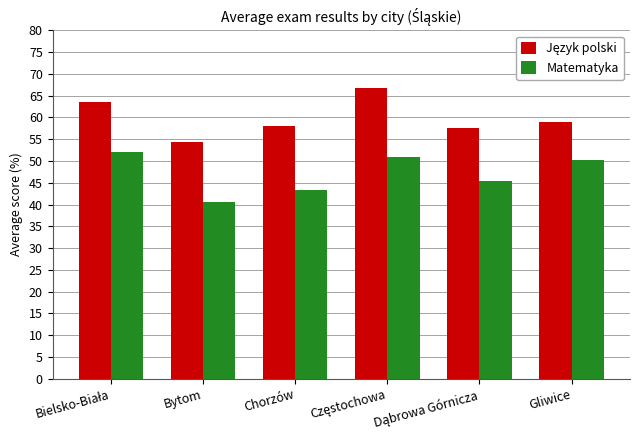

What is the difference between the maximum and minimum values in the Matematyka series?

11.6